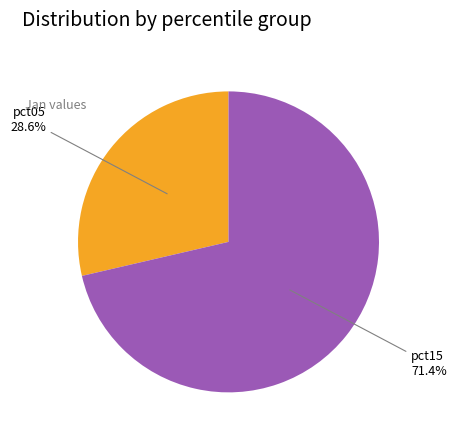

Does any single category account for the majority?

Yes